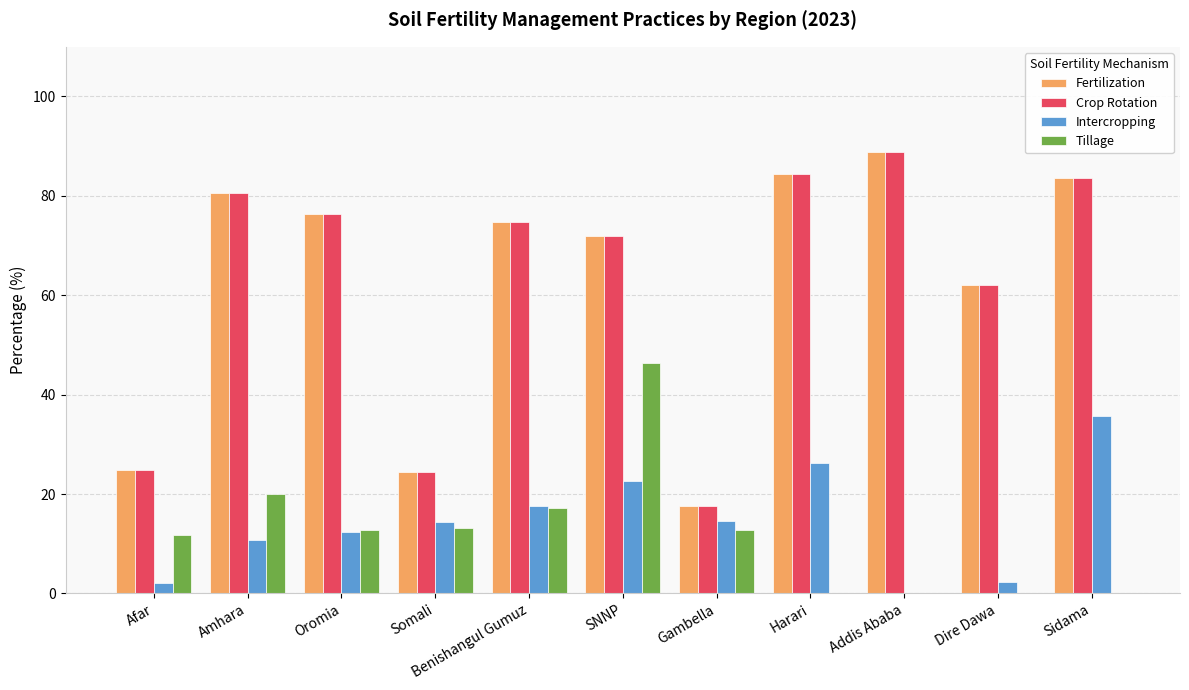

The value of Intercropping at Amhara is 4.8. True or false?

False